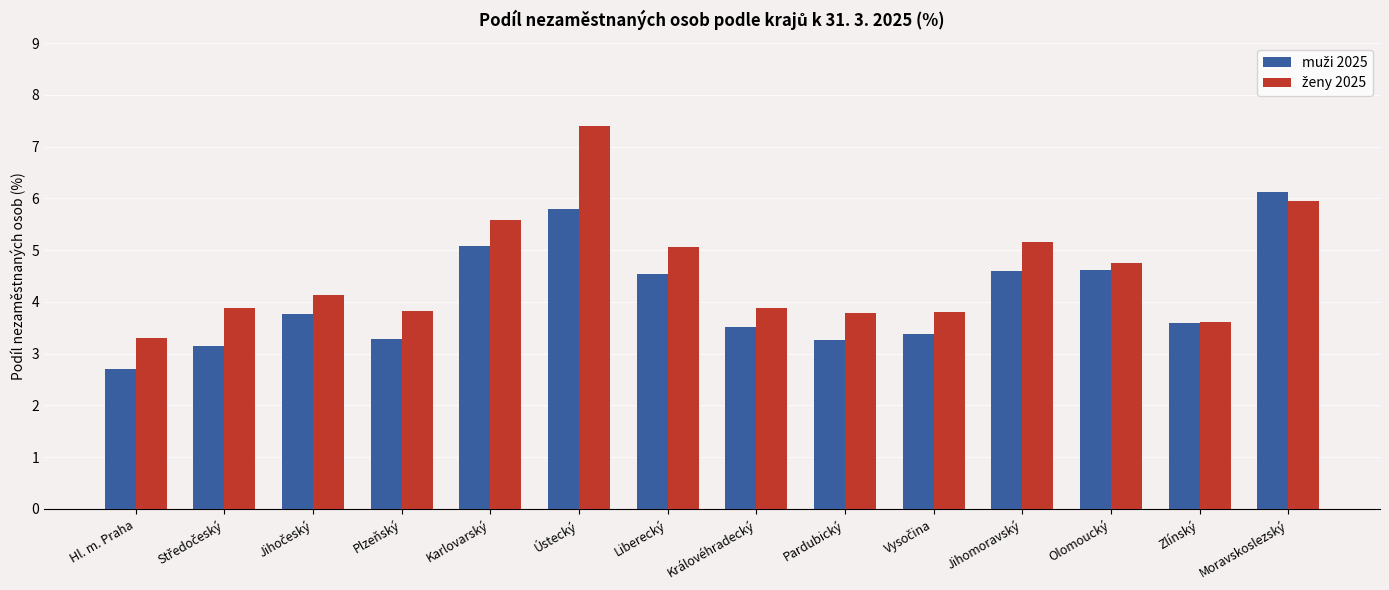

What is the difference between the highest and lowest values at Plzeňský?

0.5